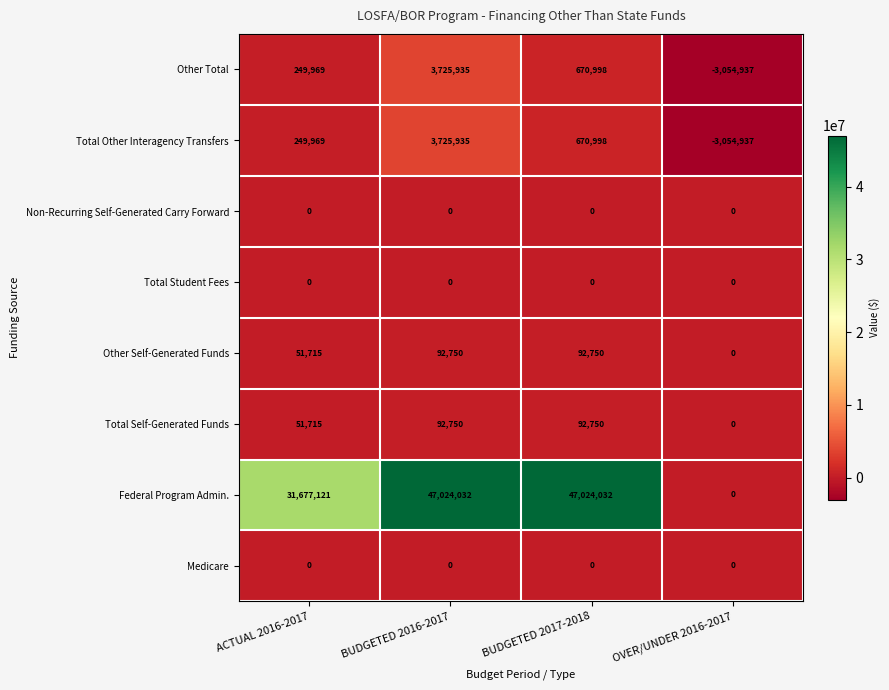

At which label is Total Self-Generated Funds closest to 46375?

ACTUAL 2016-2017